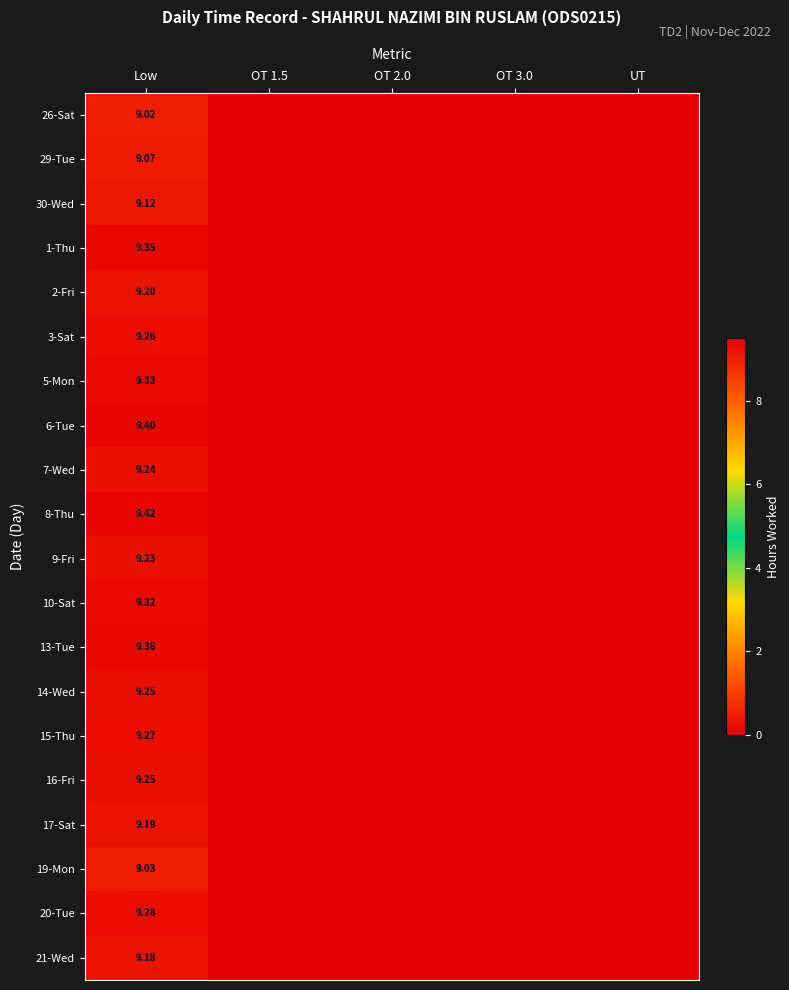

How many data points does each series have?

5